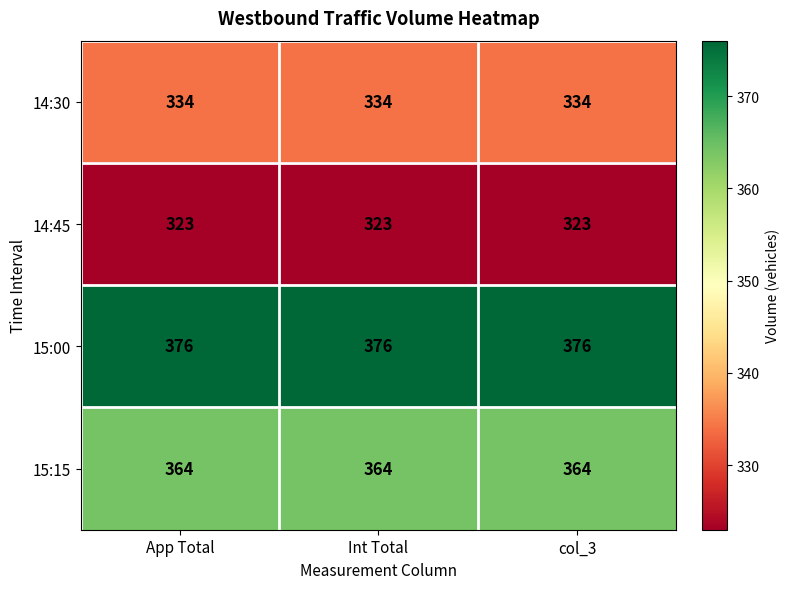

What is the minimum value for 15:15?

364